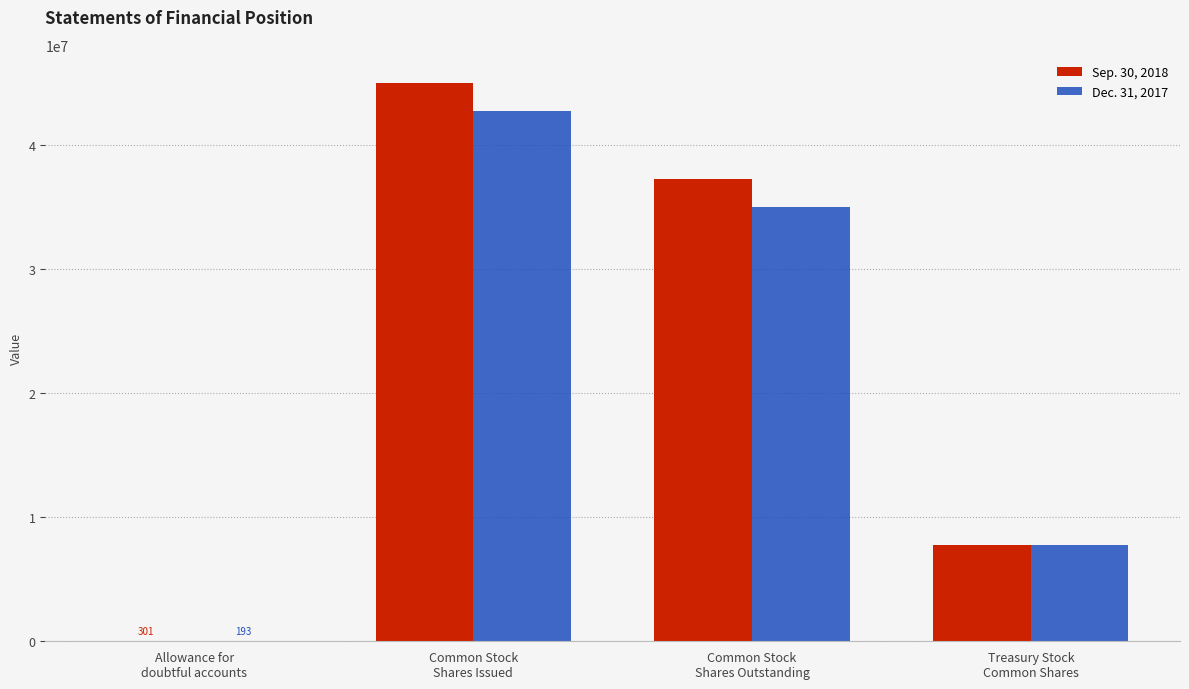

The Dec. 31, 2017 series shows 7745507 at Treasury Stock
Common Shares. True or false?

True